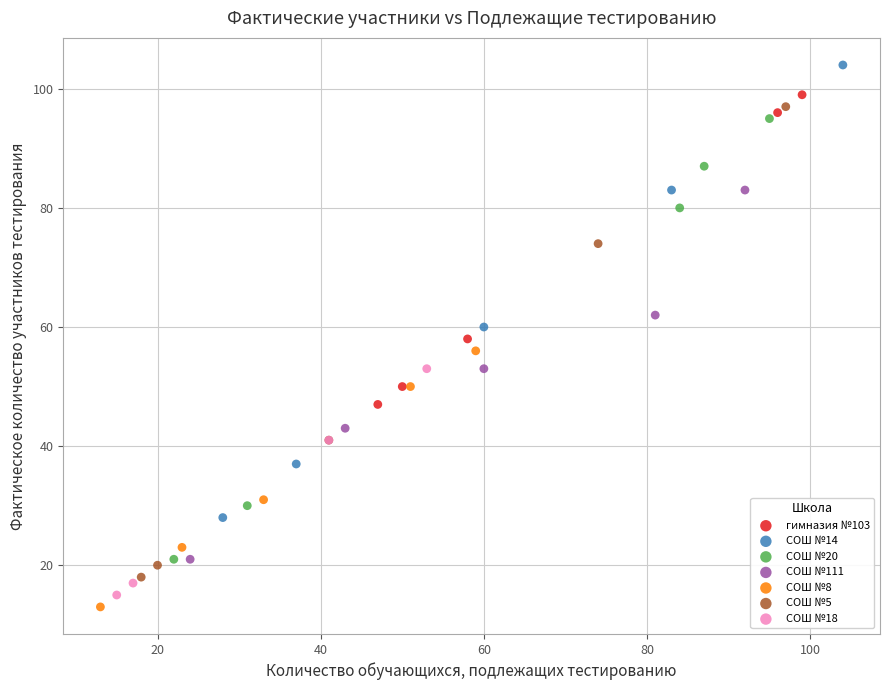

Which series reaches the maximum Y coordinate?

СОШ №14